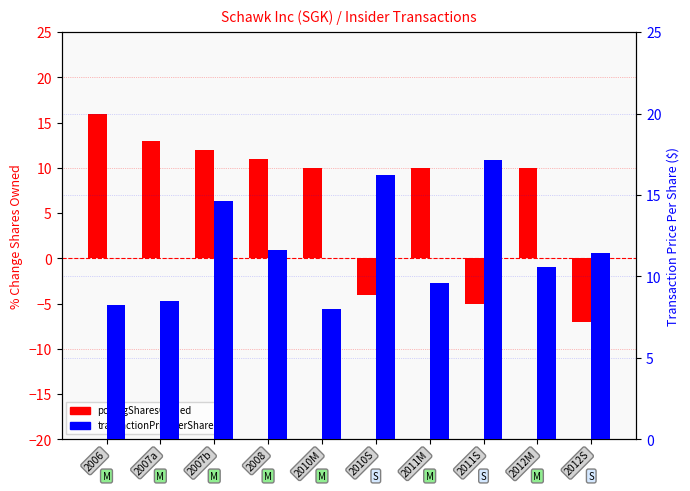

List the labels in order of transactionPricePerShare value, largest first.

2011S, 2010S, 2007b, 2008, 2012S, 2012M, 2011M, 2007a, 2006, 2010M